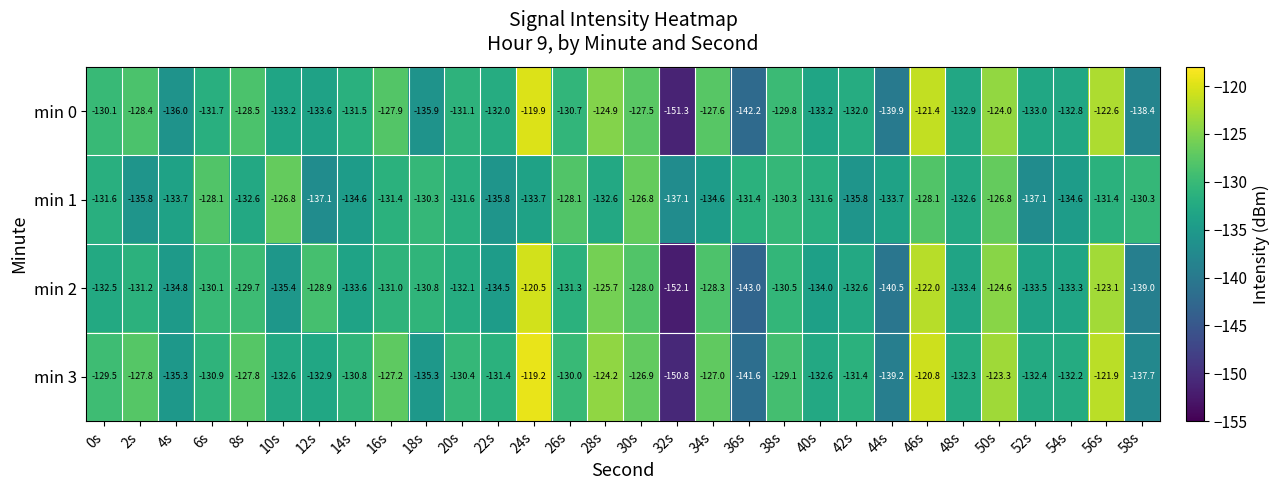

What is the sum of all min 0 values?

-3944.0